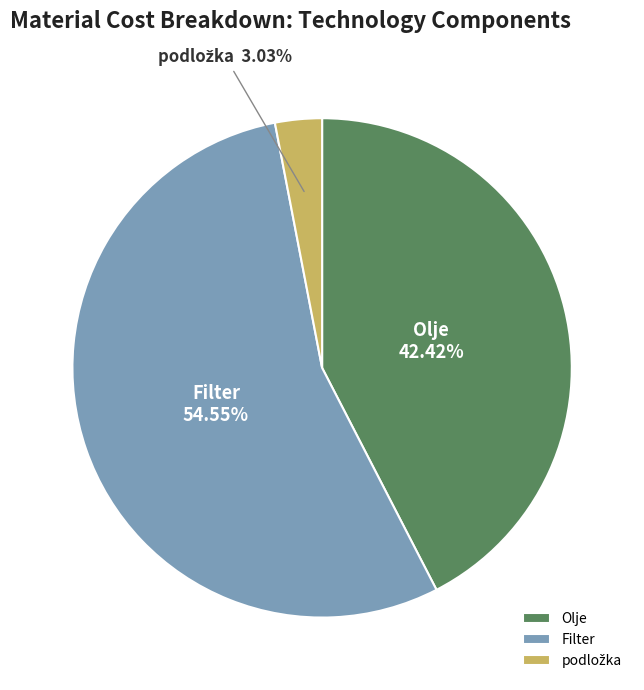

To the nearest percent, what percentage of the pie is Olje?

42%